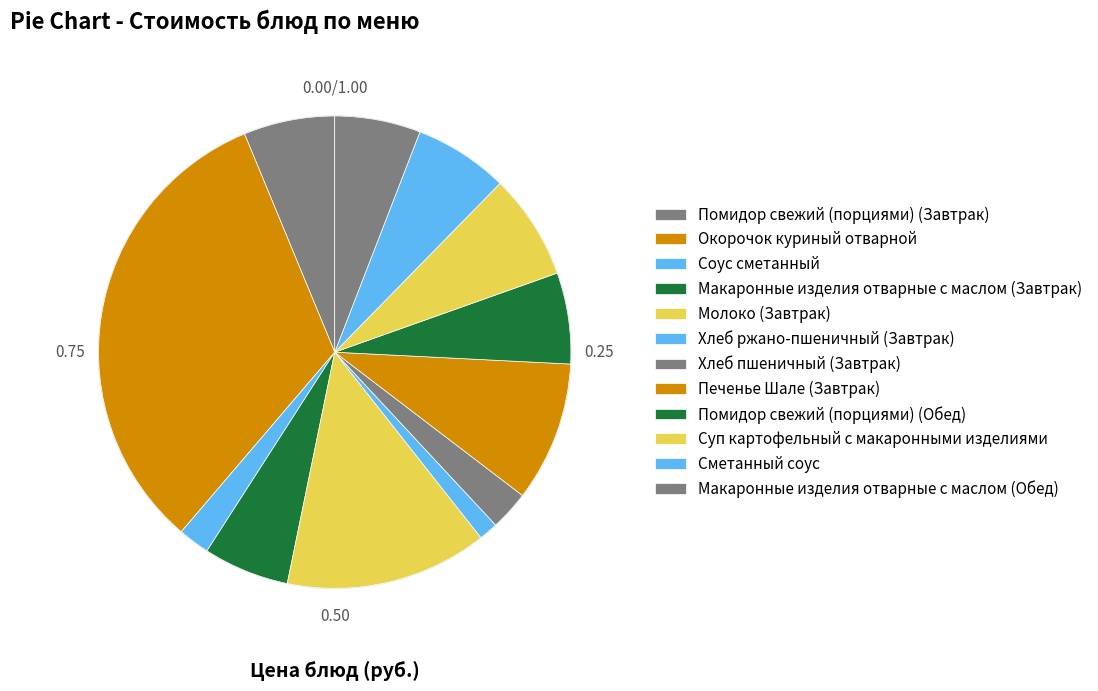

Count the number of slices in the pie.

12